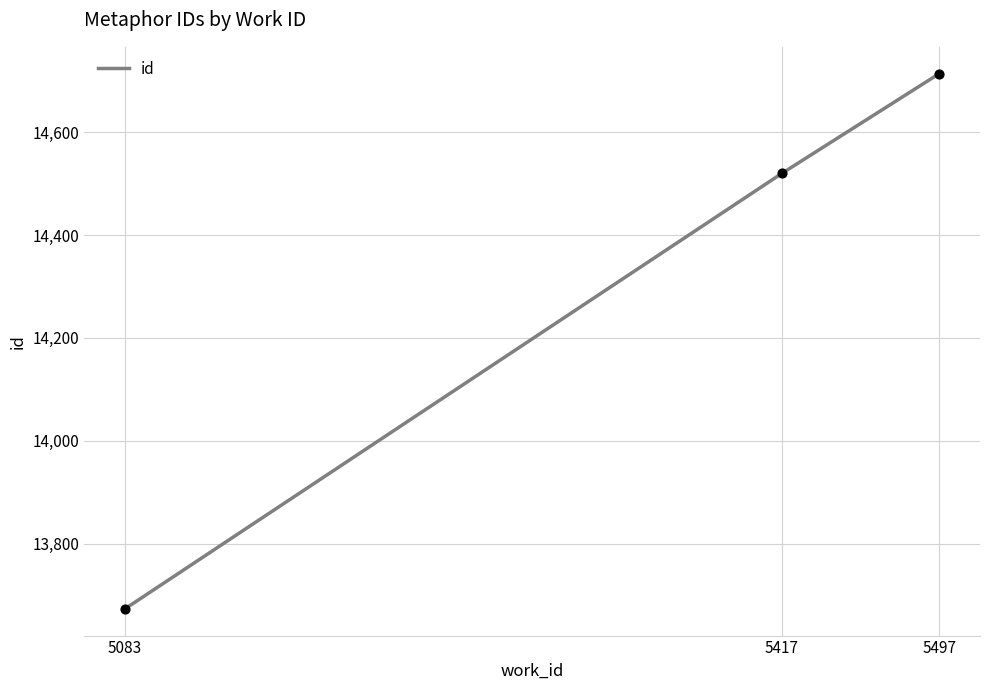

Which has a higher value, 5497 or 5417?

5497